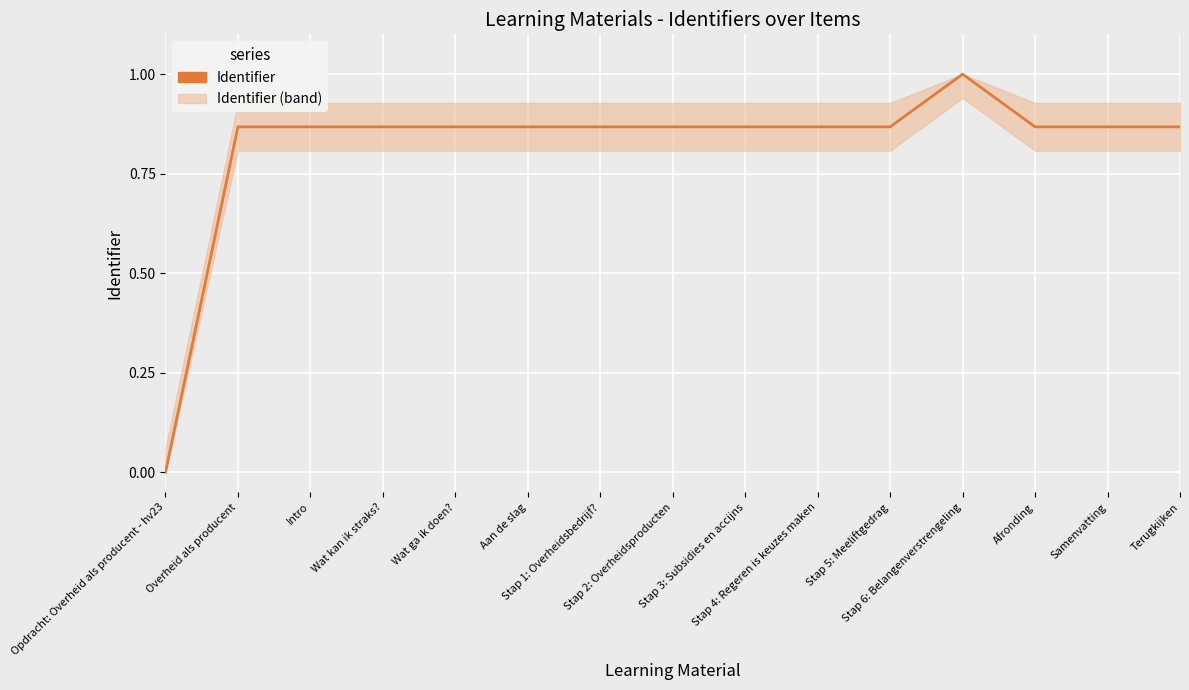

What is the maximum value shown in the chart?

1.0